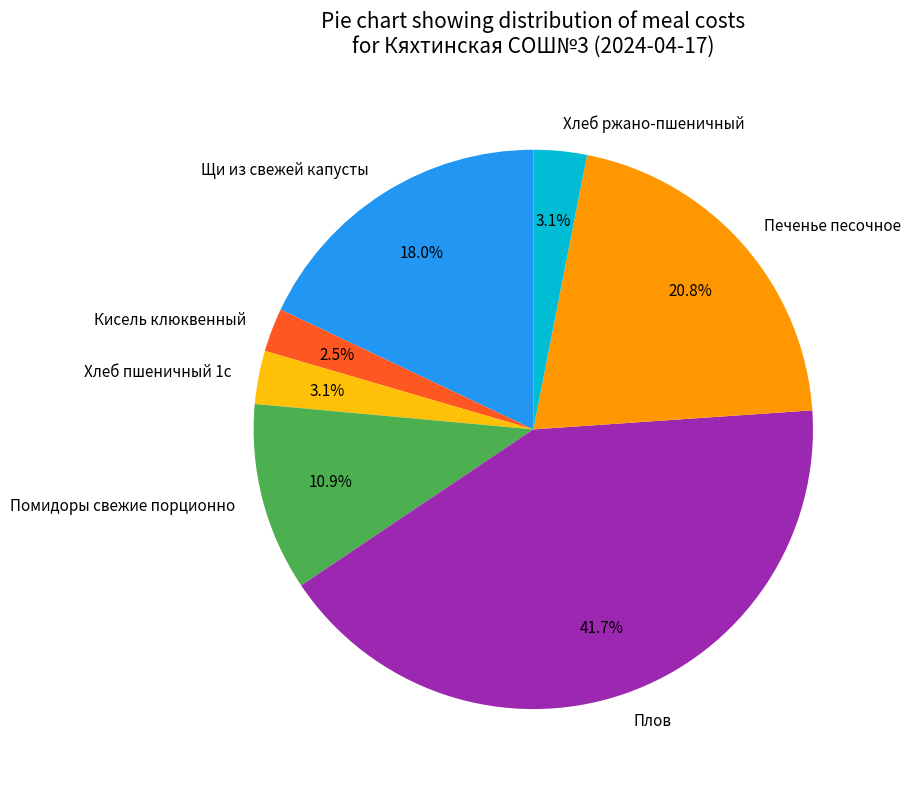

Between Хлеб пшеничный 1с and Щи из свежей капусты, which is larger?

Щи из свежей капусты